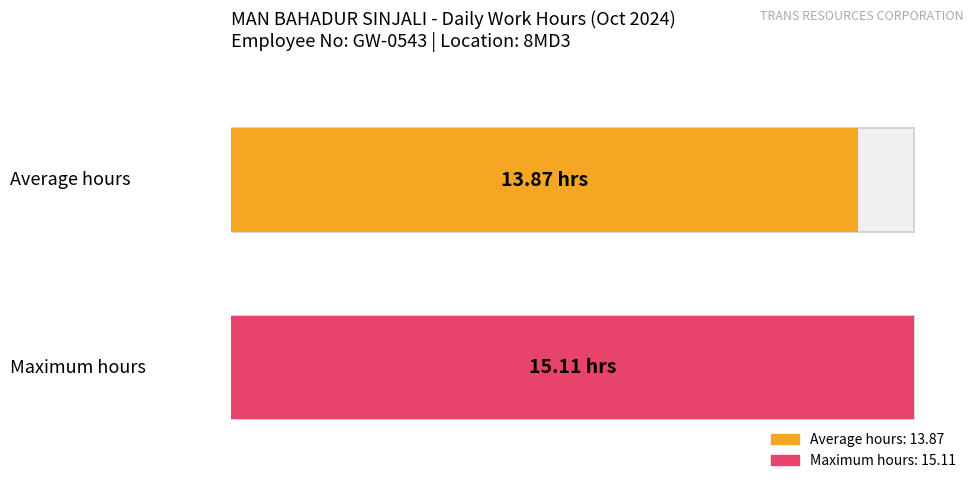

Are the bars grouped side by side (vs. stacked)?

No